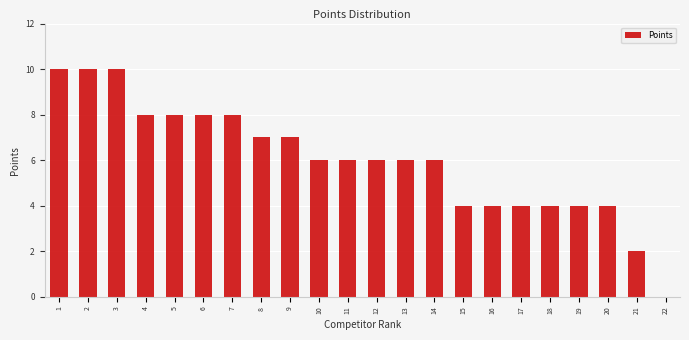

Reading left to right, list all the values displayed in this chart.

1=10	2=10	3=10	4=8	5=8	6=8	7=8	8=7	9=7	10=6	11=6	12=6	13=6	14=6	15=4	16=4	17=4	18=4	19=4	20=4	21=2	22=0